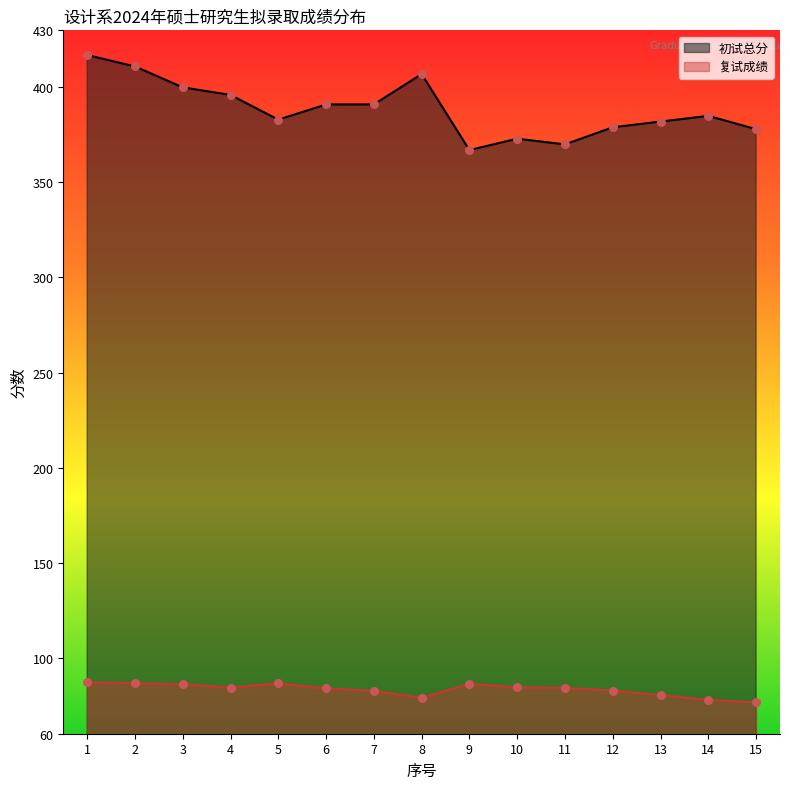

At how many categories does at least one series exceed 113?

15